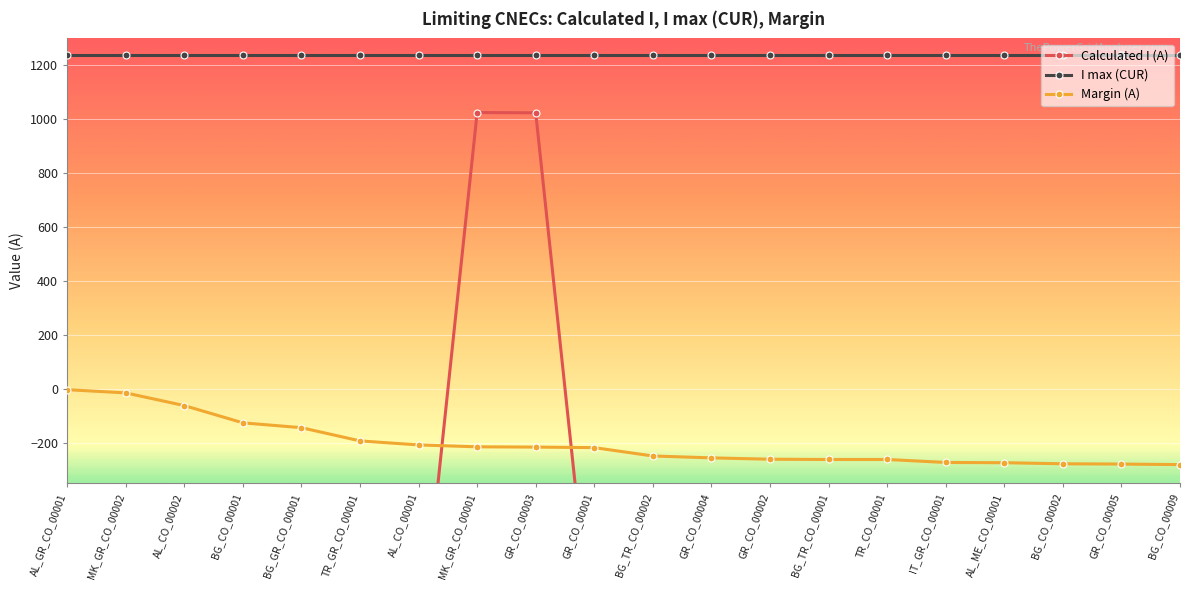

At which label does Margin (A) reach its peak?

AL_GR_CO_00001